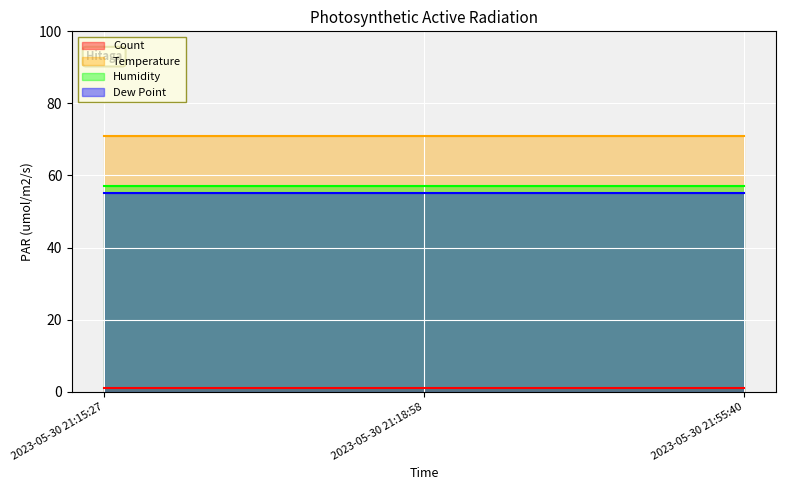

Reading right to left, list all the values displayed in this chart.

Count: 1	1	1
Temperature: 71	71	71
Humidity: 57	57	57
Dew Point: 55	55	55